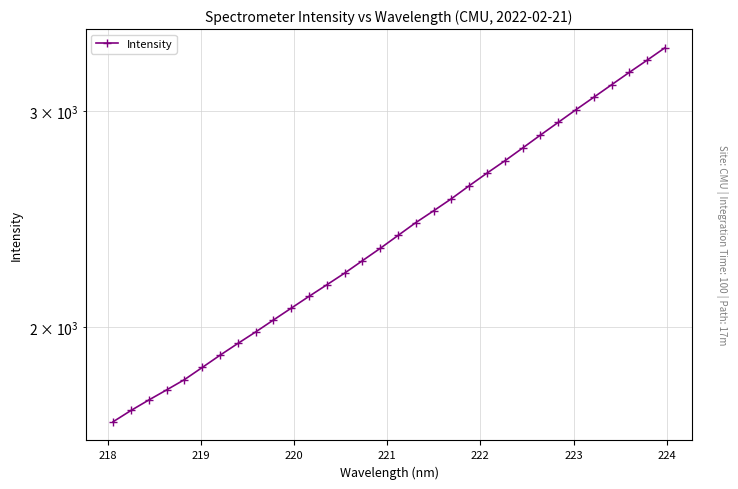

Reading left to right, list all the values displayed in this chart.

1675.5	1711.2	1745.1	1778.4	1813.0	1854.9	1897.9	1940.3	1982.6	2027.6	2073.1	2119.5	2165.9	2213.9	2266.1	2319.2	2375.8	2433.8	2488.2	2545.1	2607.9	2670.3	2732.4	2798.7	2867.4	2936.5	3007.2	3078.1	3150.9	3225.2	3299.5	3377.1